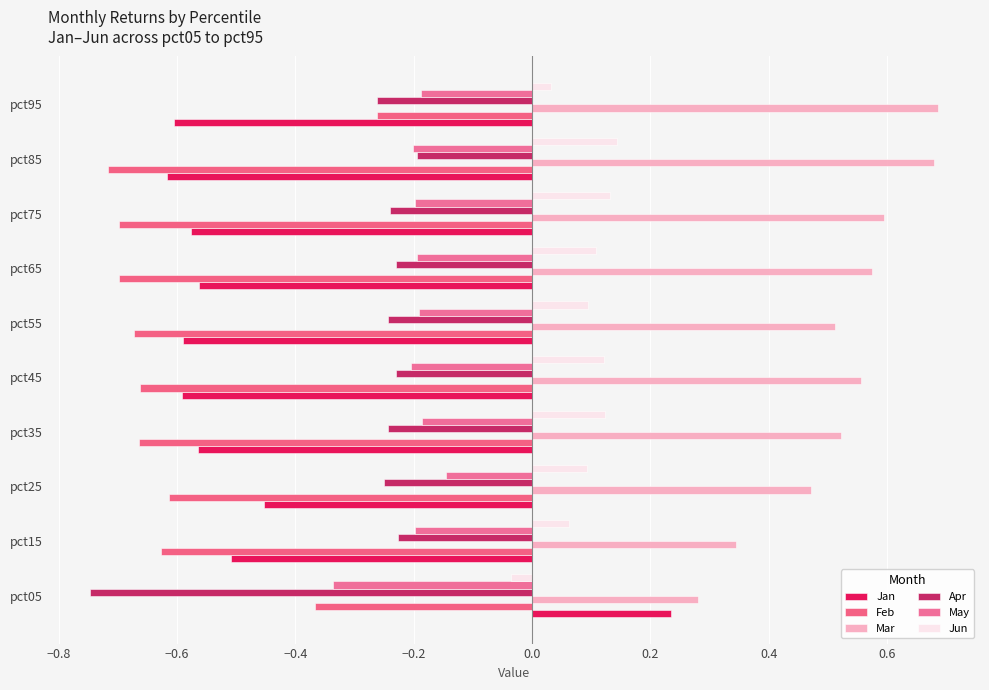

Which series has the largest range (max minus min)?

Jan